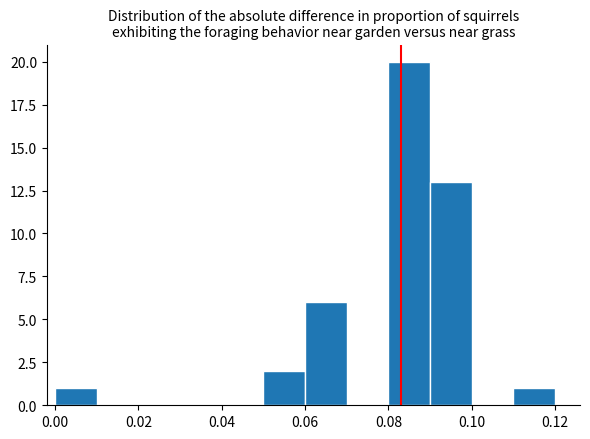

Over which range of the x-axis is the bar tallest?

0.08 to 0.09